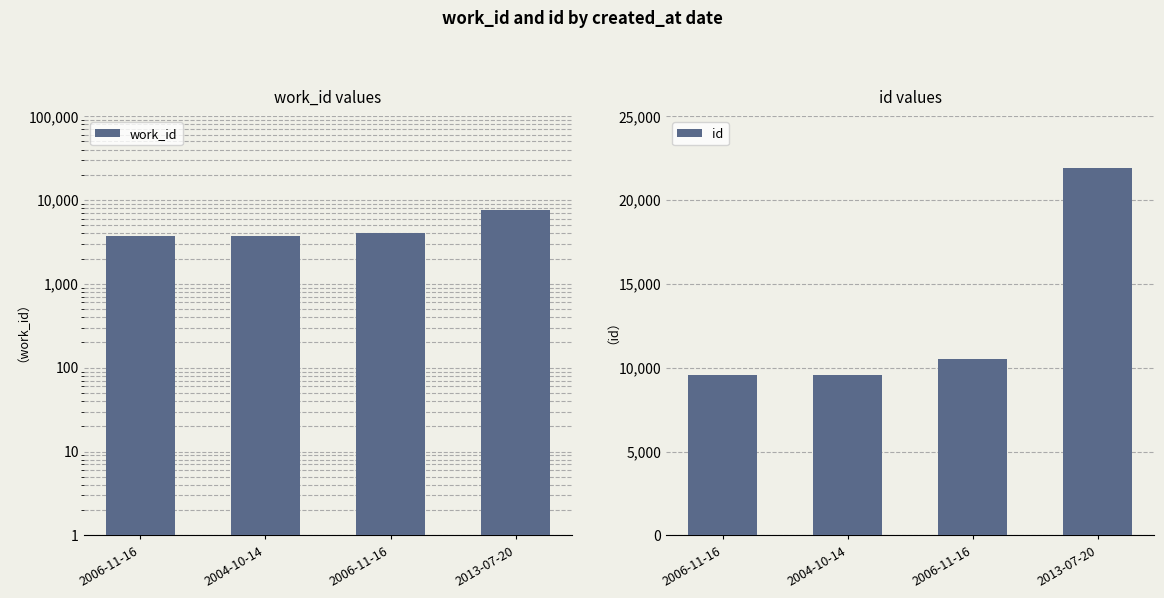

Which series has the largest range (max minus min)?

id